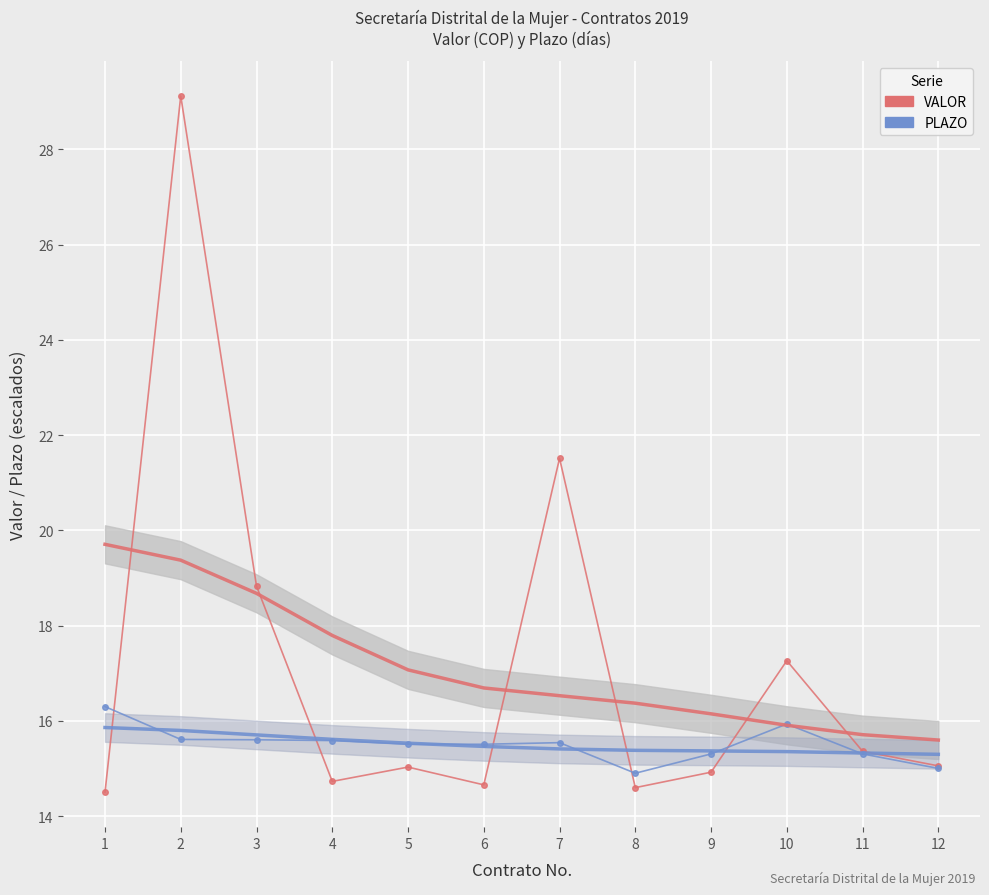

List the series in order of their overall mean, highest first.

VALOR, PLAZO